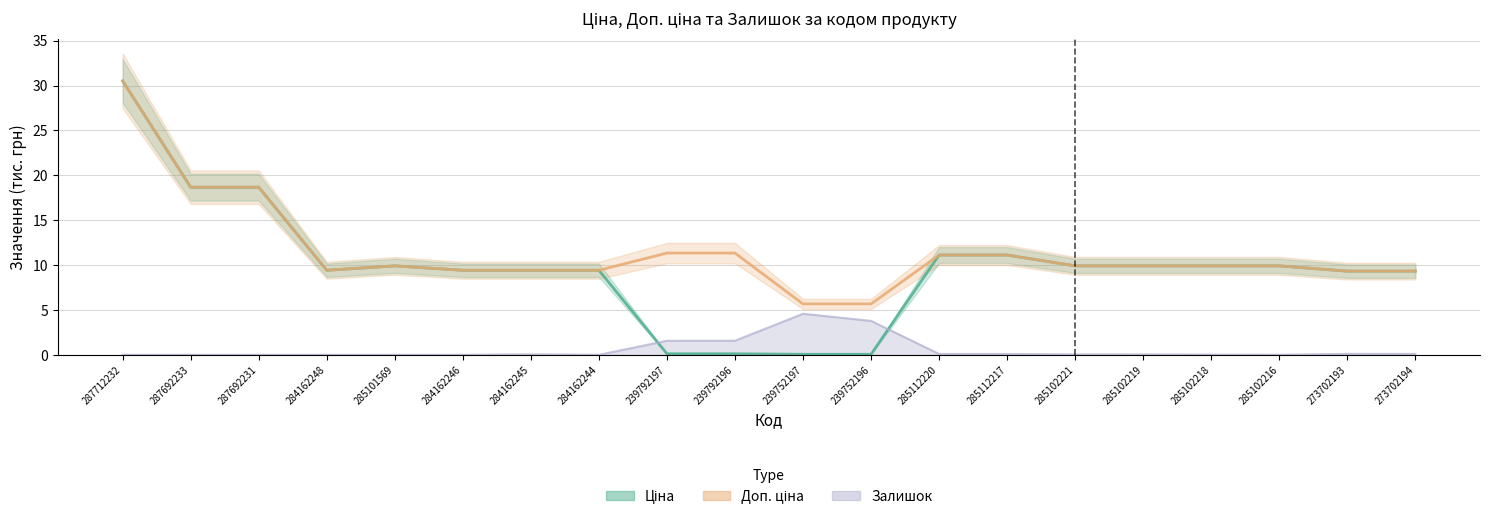

List the series in order of their overall mean, highest first.

Доп. ціна, Ціна, Залишок